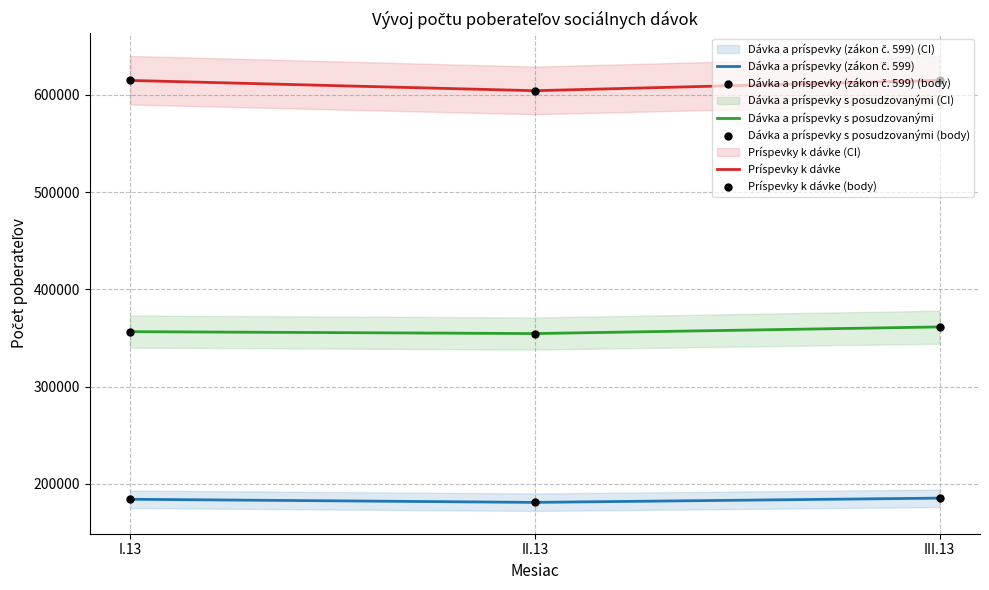

What is the total value across all series at I.13?

2310462